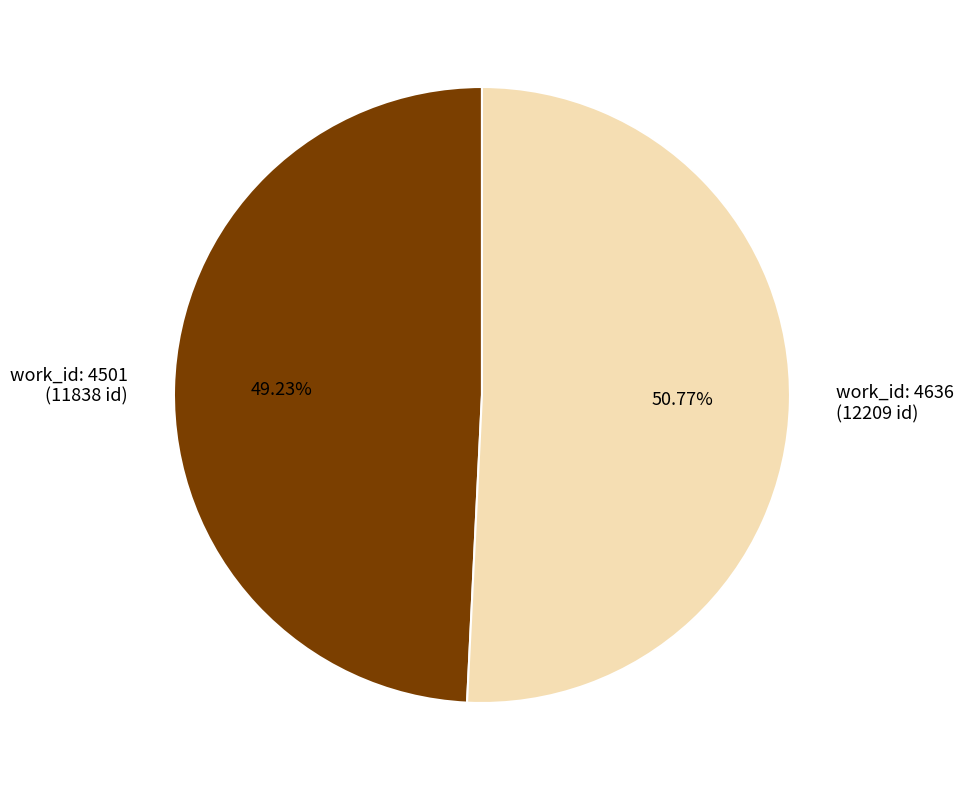

Which has a higher value, work_id: 4501 (11838 id) or work_id: 4636 (12209 id)?

work_id: 4636 (12209 id)